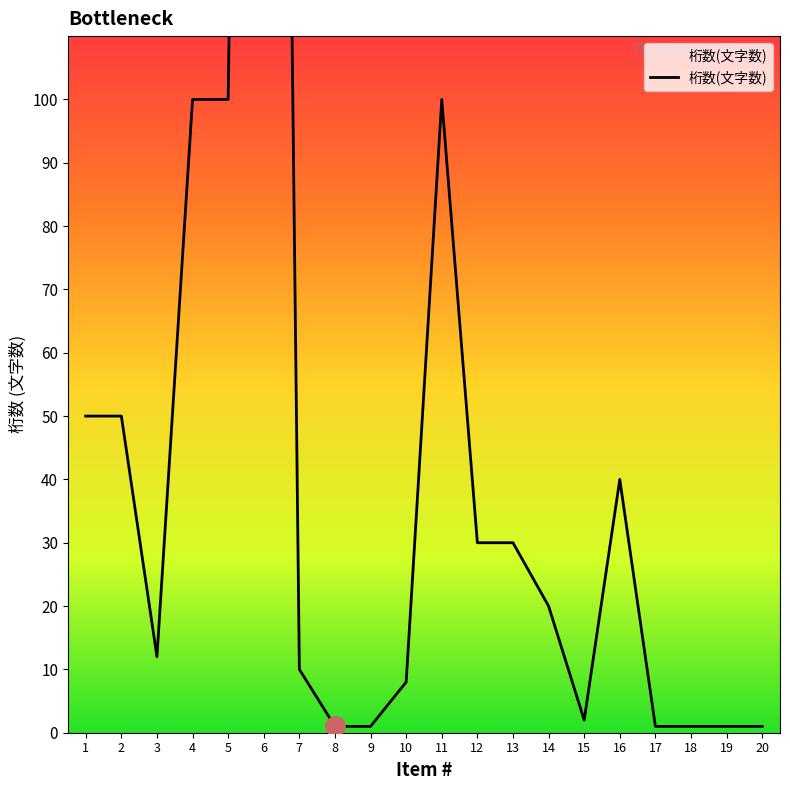

What is the value of the 2nd point from the left?

50